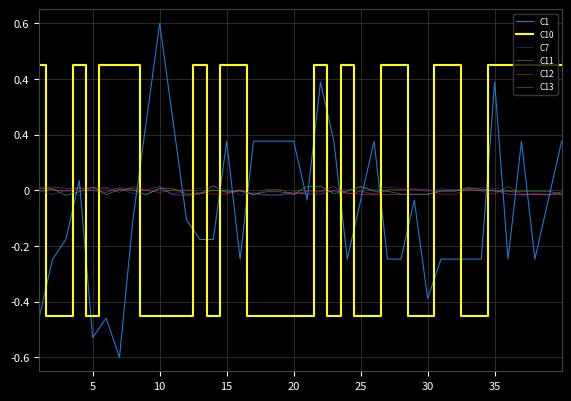

Reading left to right, transcribe all the data shown in this chart.

C1: -0.5	-0.2	-0.2	0.0	-0.5	-0.5	-0.6	-0.1	0.2	0.6	0.2	-0.1	-0.2	-0.2	0.2	-0.2	0.2	0.2	0.2	0.2	-0.0	0.4	0.2	-0.2	-0.0	0.2	-0.2	-0.2	-0.0	-0.4	-0.2	-0.2	-0.2	-0.2	0.4	-0.2	0.2	-0.2	-0.0	0.2
C10: 0.5	-0.5	-0.5	0.5	-0.5	0.5	0.5	0.5	-0.5	-0.5	-0.5	-0.5	0.5	-0.5	0.5	0.5	-0.5	-0.5	-0.5	-0.5	-0.5	0.5	-0.5	0.5	-0.5	-0.5	0.5	0.5	-0.5	-0.5	0.5	0.5	-0.5	-0.5	0.5	0.5	0.5	0.5	0.5	0.5
C7: 0.0	-0.0	0.0	-0.0	0.0	0.0	0.0	-0.0	-0.0	0.0	-0.0	-0.0	0.0	0.0	0.0	-0.0	-0.0	-0.0	-0.0	-0.0	-0.0	-0.0	-0.0	0.0	0.0	0.0	0.0	0.0	0.0	-0.0	0.0	-0.0	0.0	0.0	0.0	-0.0	-0.0	-0.0	-0.0	-0.0
C11: 0.0	0.0	-0.0	-0.0	0.0	-0.0	0.0	0.0	-0.0	0.0	0.0	-0.0	-0.0	0.0	-0.0	-0.0	-0.0	-0.0	-0.0	-0.0	0.0	0.0	-0.0	-0.0	0.0	-0.0	-0.0	-0.0	-0.0	-0.0	-0.0	-0.0	0.0	0.0	-0.0	-0.0	-0.0	-0.0	-0.0	-0.0
C12: 0.0	0.0	0.0	0.0	0.0	0.0	-0.0	0.0	-0.0	-0.0	0.0	0.0	-0.0	-0.0	-0.0	0.0	-0.0	0.0	0.0	-0.0	-0.0	-0.0	0.0	-0.0	-0.0	-0.0	0.0	0.0	0.0	0.0	-0.0	-0.0	0.0	-0.0	-0.0	0.0	-0.0	-0.0	-0.0	-0.0
C13: -0.0	0.0	-0.0	0.0	-0.0	-0.0	0.0	0.0	0.0	0.0	-0.0	-0.0	-0.0	0.0	-0.0	0.0	-0.0	-0.0	-0.0	-0.0	-0.0	-0.0	-0.0	-0.0	-0.0	-0.0	-0.0	-0.0	-0.0	-0.0	0.0	0.0	0.0	0.0	0.0	-0.0	-0.0	-0.0	-0.0	-0.0